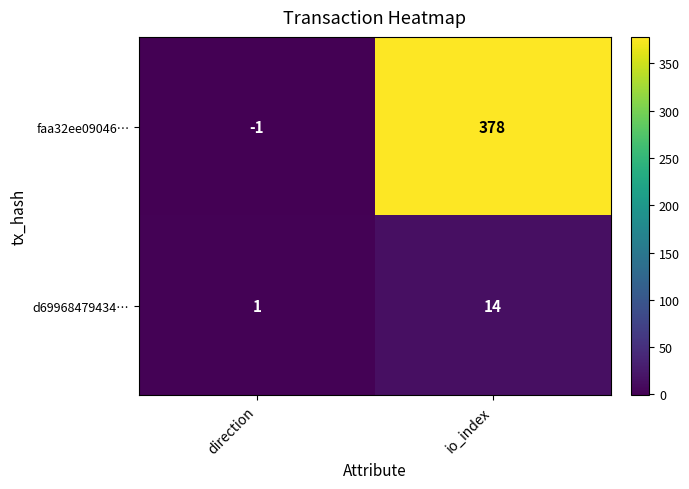

Which series changed the most between direction and io_index?

faa32ee09046…